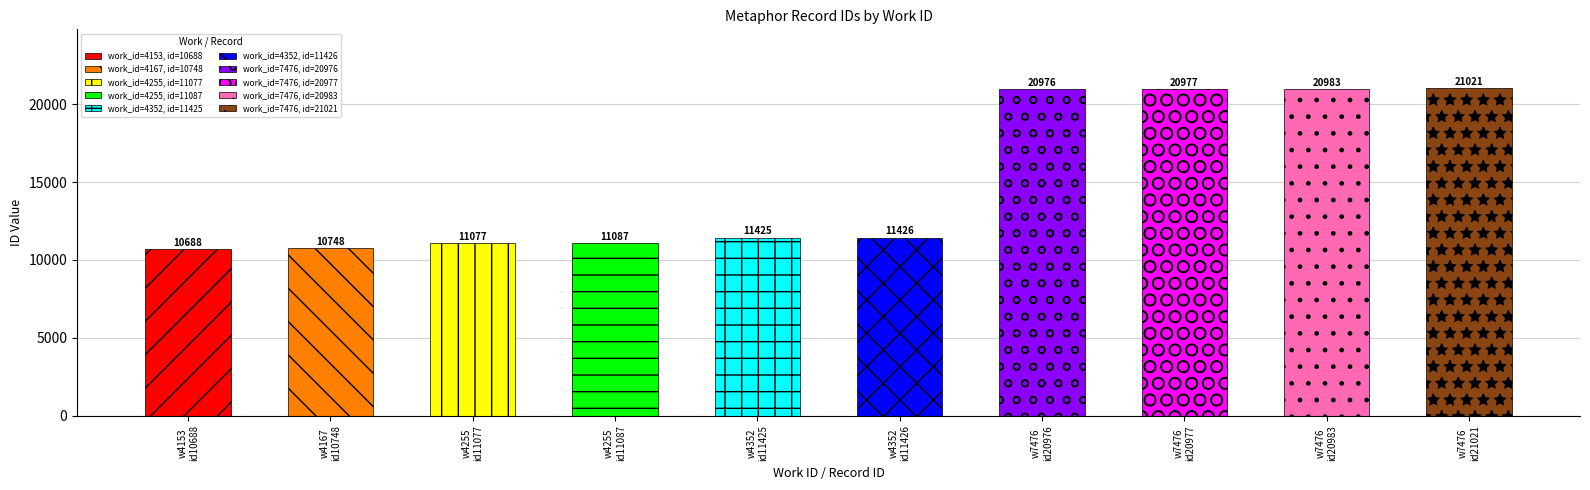

Reading left to right, list all the values displayed in this chart.

10688	10748	11077	11087	11425	11426	20976	20977	20983	21021